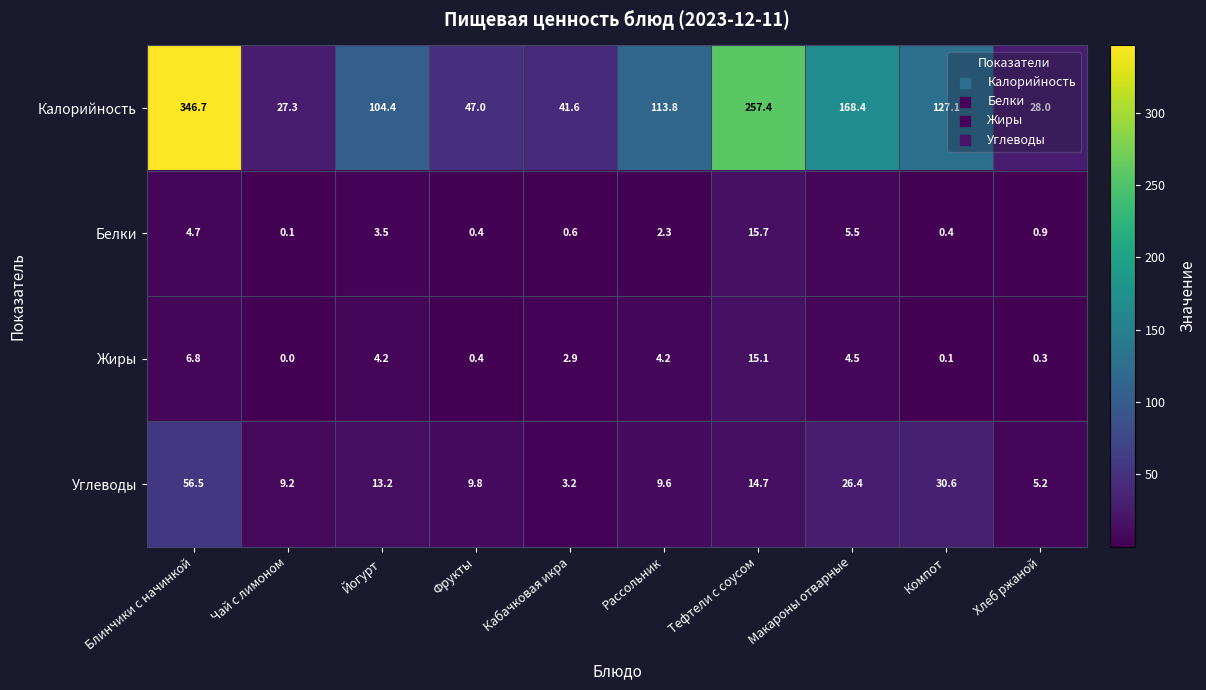

What is the sum of all Белки values?

34.1